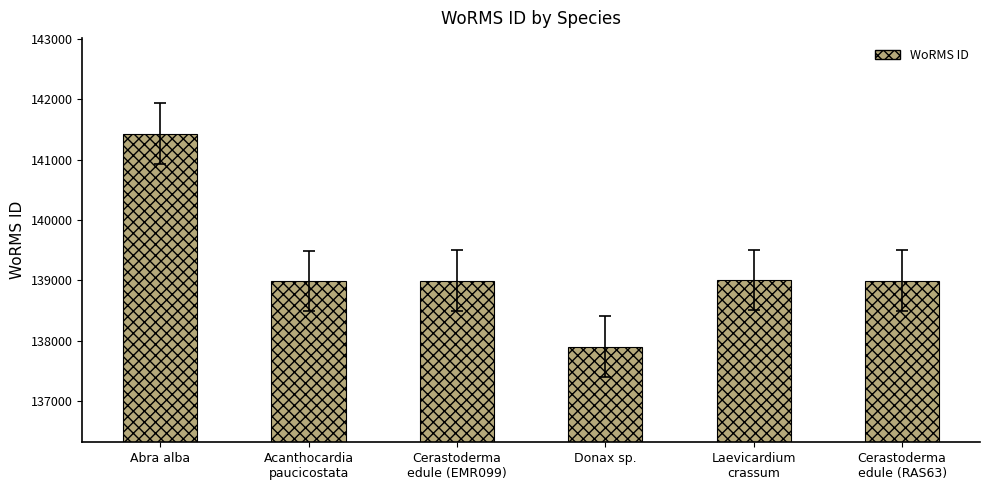

How many data points does each series have?

6